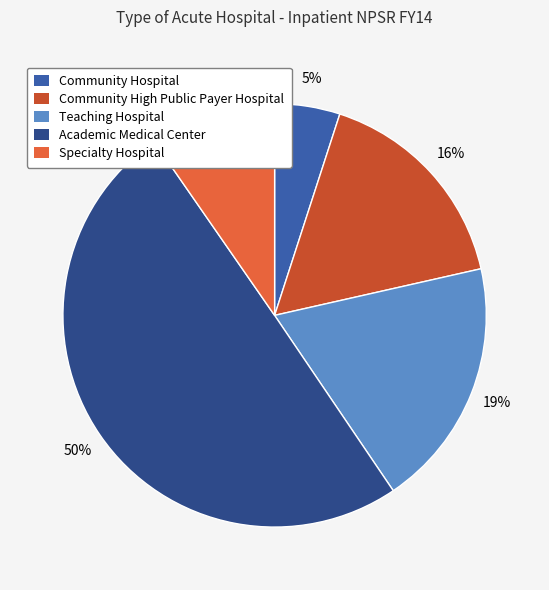

To the nearest percent, what is the average slice percentage?

20%